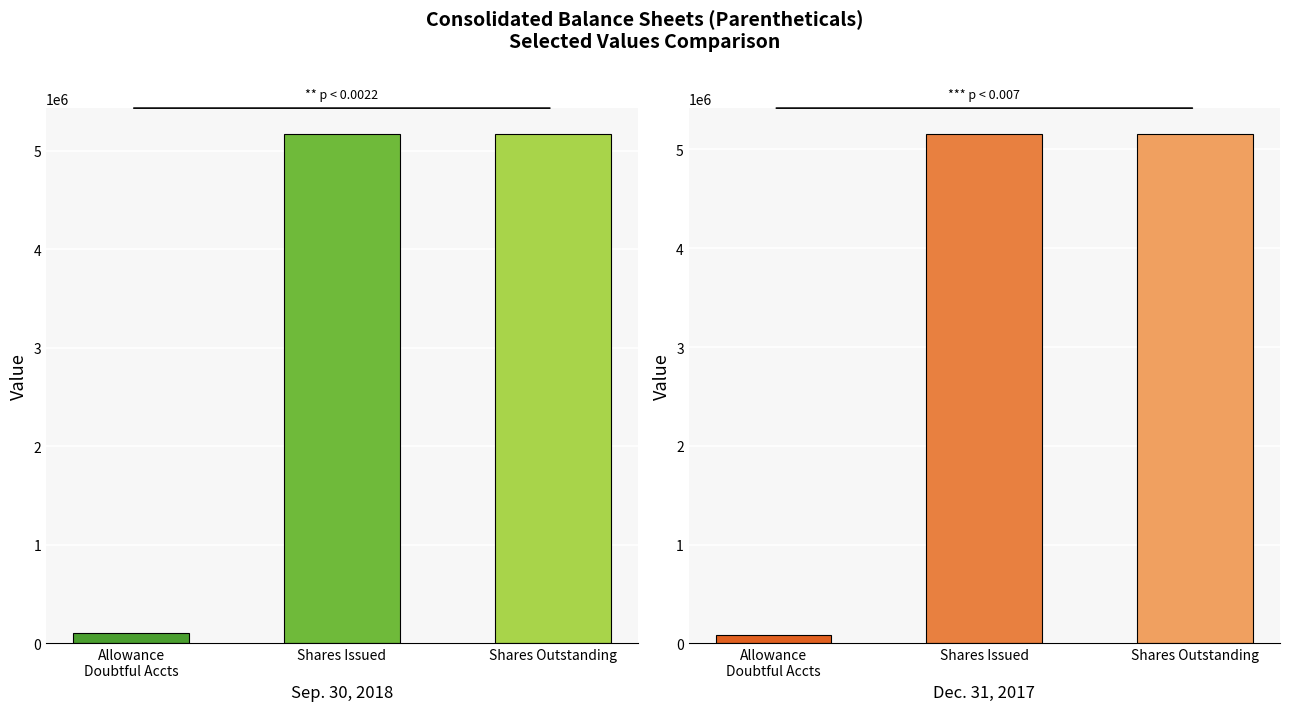

What is the difference between the maximum and minimum values in the Sep. 30, 2018 series?

5070258